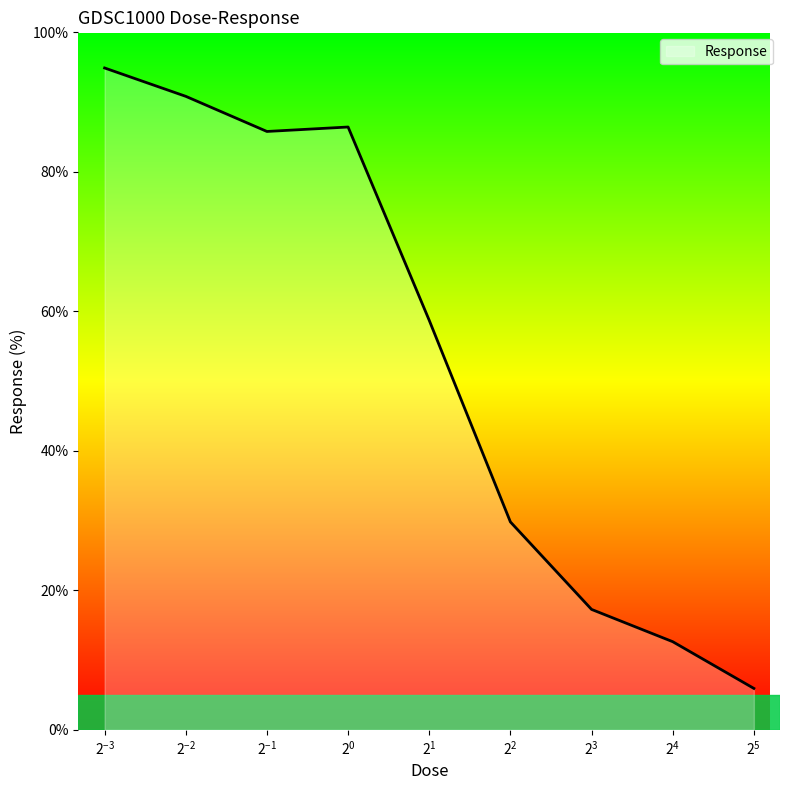

What is the maximum value shown in the chart?

94.9